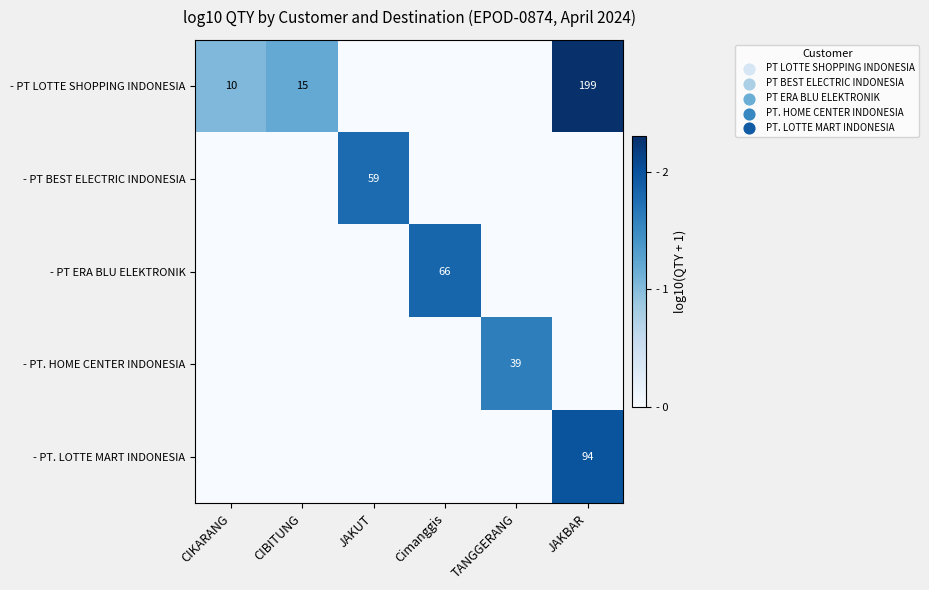

At which category does the chart reach its peak across all series?

JAKBAR